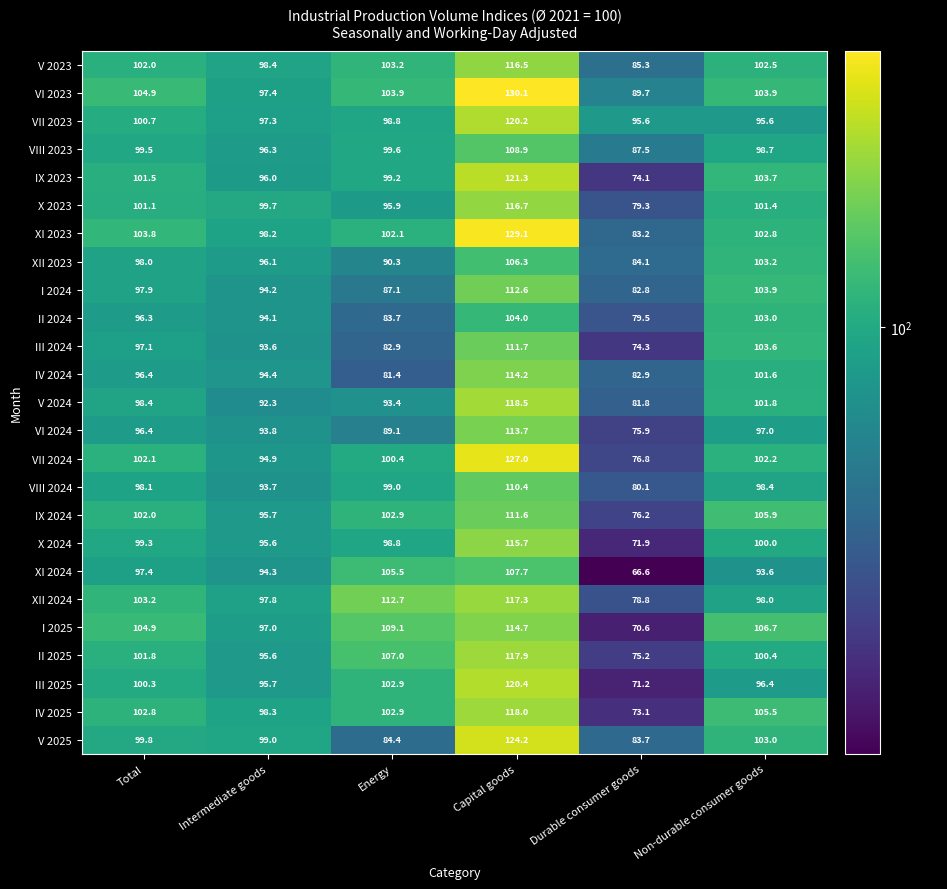

What is the total value across all series at Durable consumer goods?

1980.2